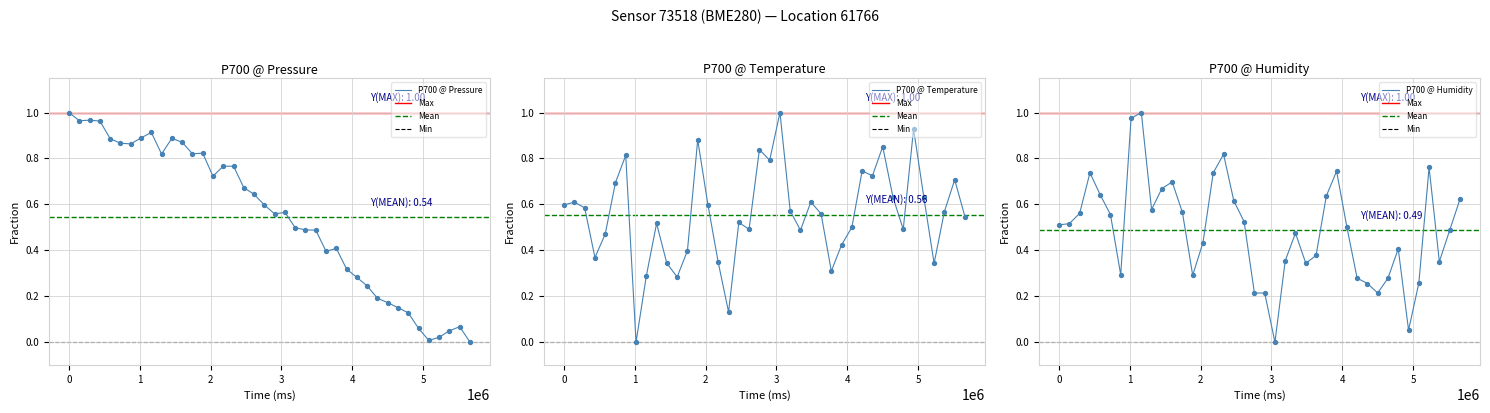

What are all the series names shown in the legend?

pressure, temperature, humidity